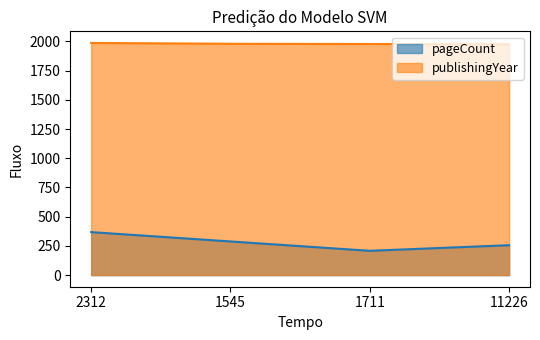

Which label corresponds to the largest value in the chart?

2312